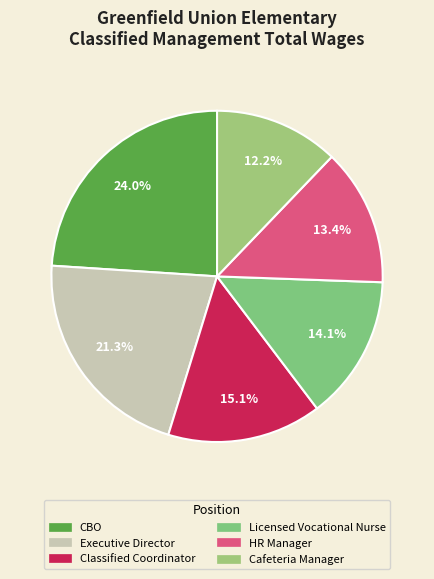

How many segments does this pie chart have?

6